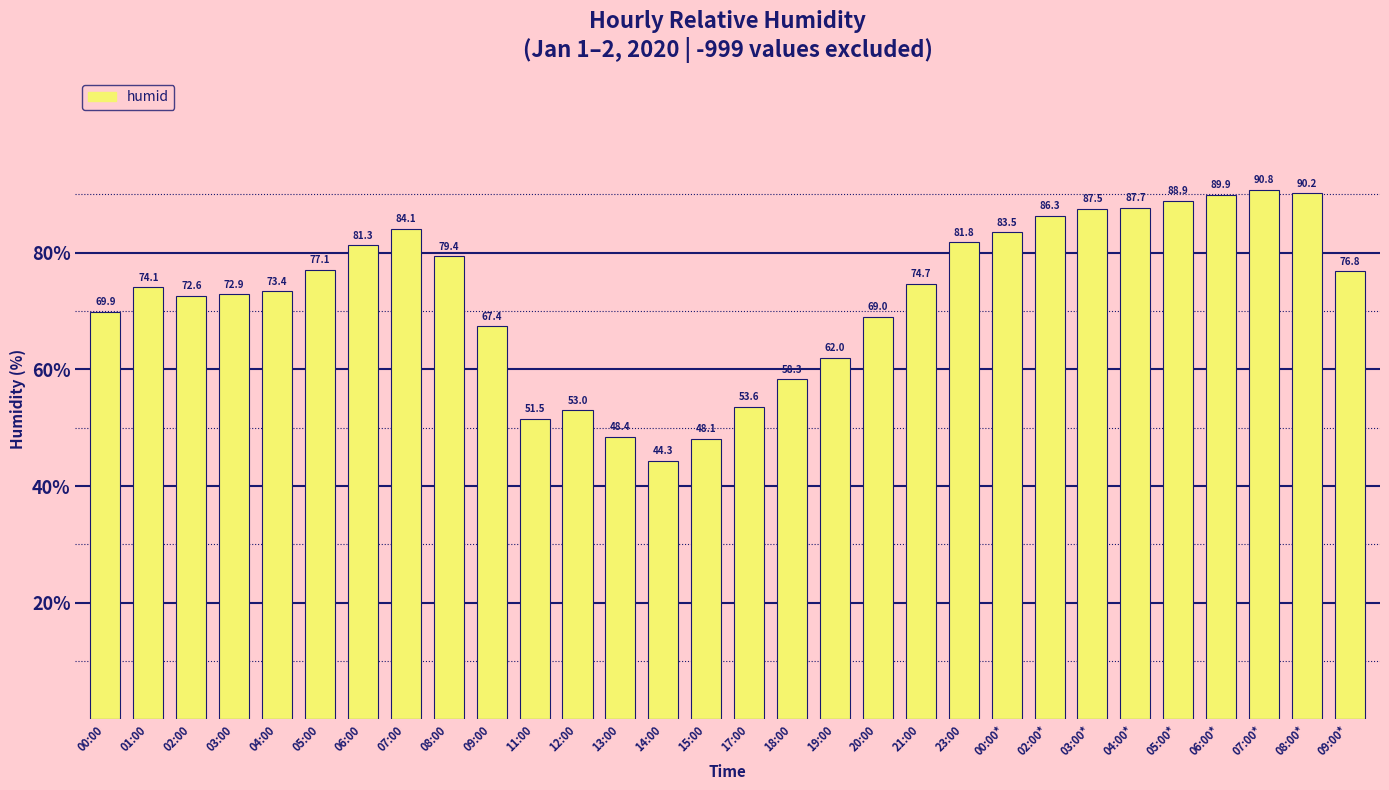

Which label corresponds to the smallest value in the chart?

14:00